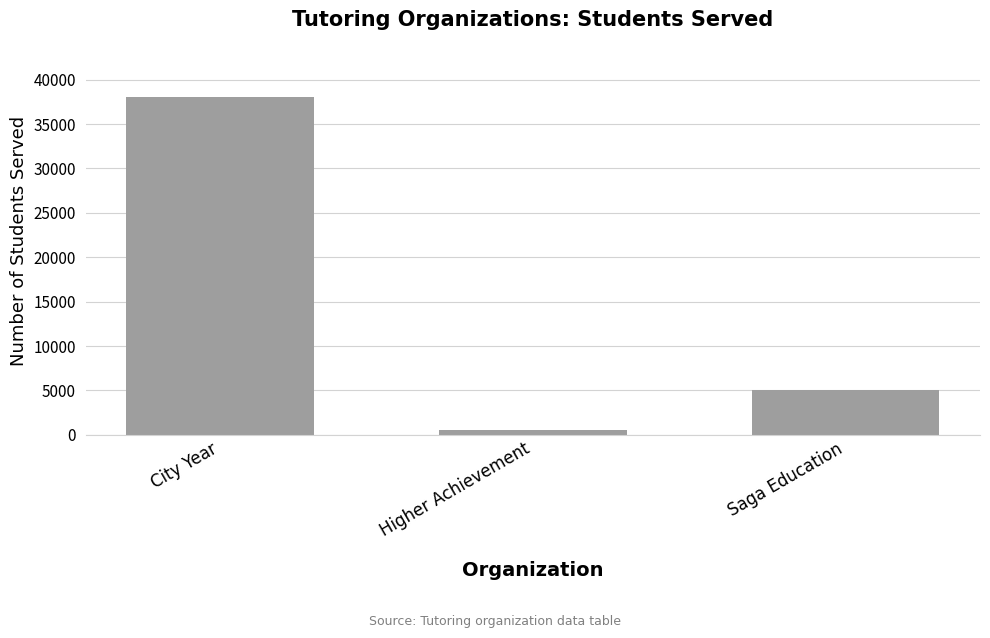

How many values are between 600 and 38000?

3